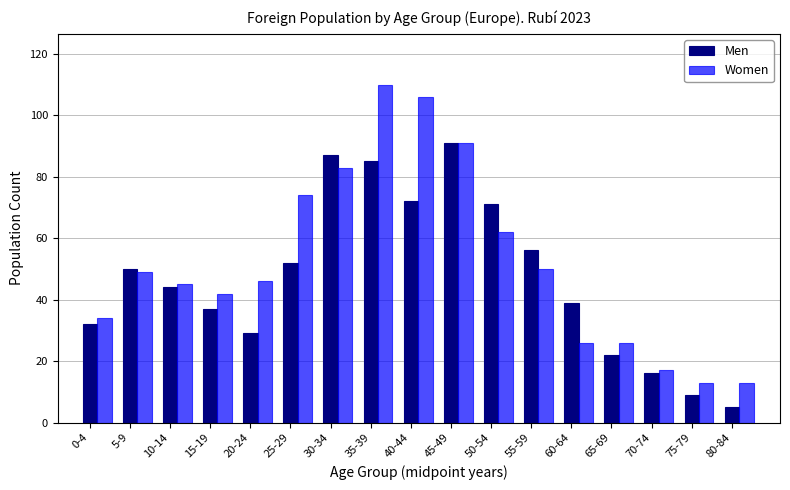

At 80-84, list the series in order from largest to smallest.

Women, Men